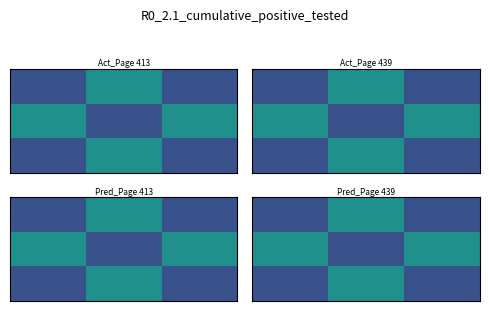

What is the total value across all series at 2?

6033.5